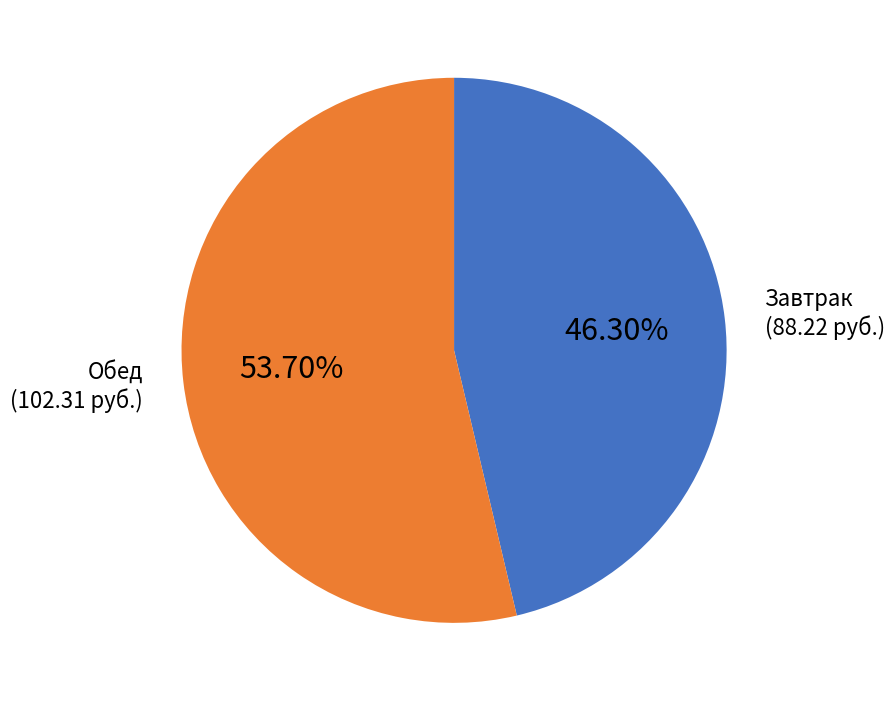

Is there any slice that represents more than half of the pie?

Yes